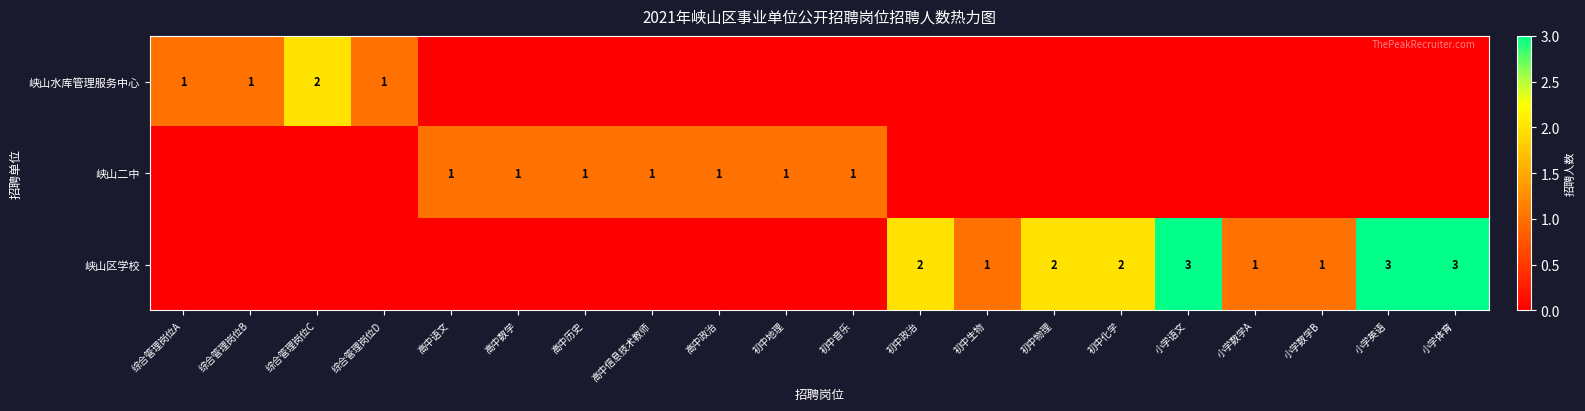

True or false: 峡山区学校 has a value of 0 at 小学数学A.

False